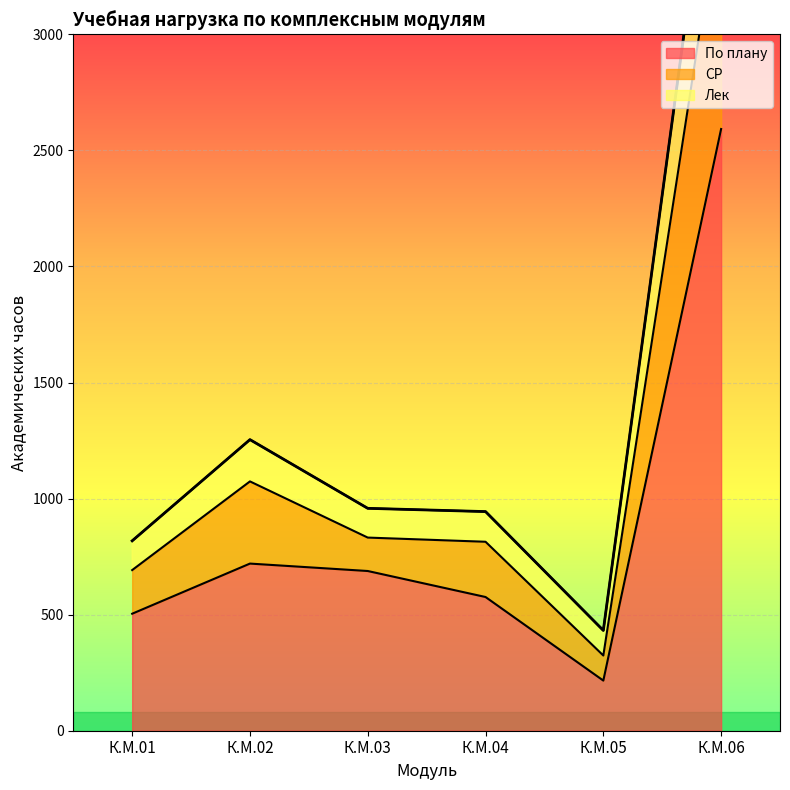

At which category is the sum across all series the highest?

К.М.06